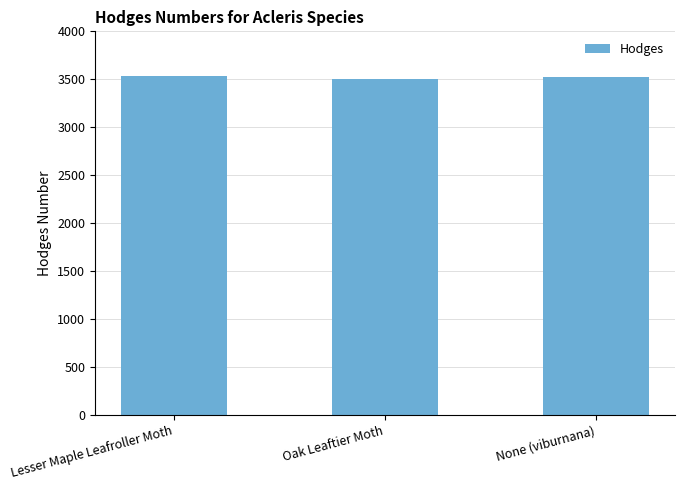

True or false: the data shows 3539 at Lesser Maple Leafroller Moth.

True